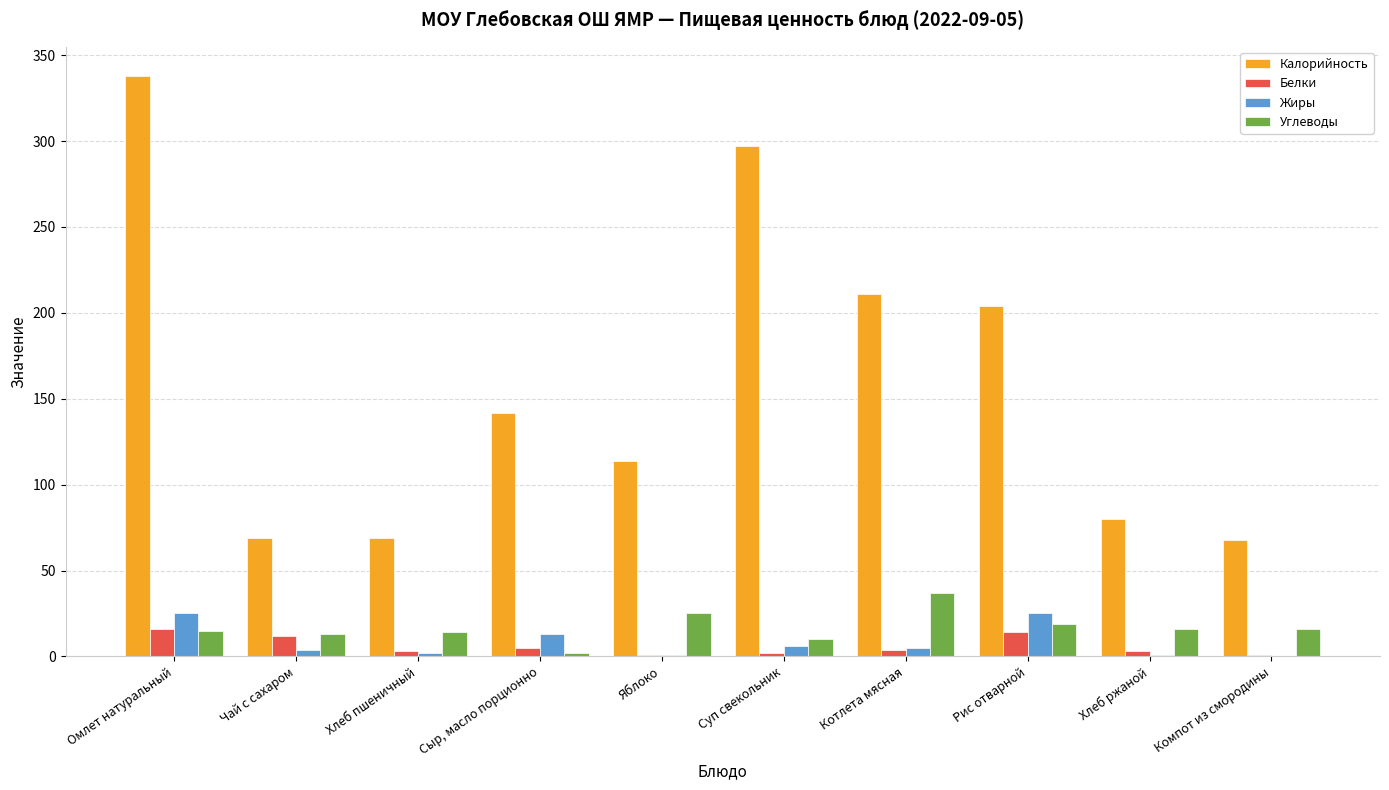

What is the total value across all series at Омлет натуральный?

394